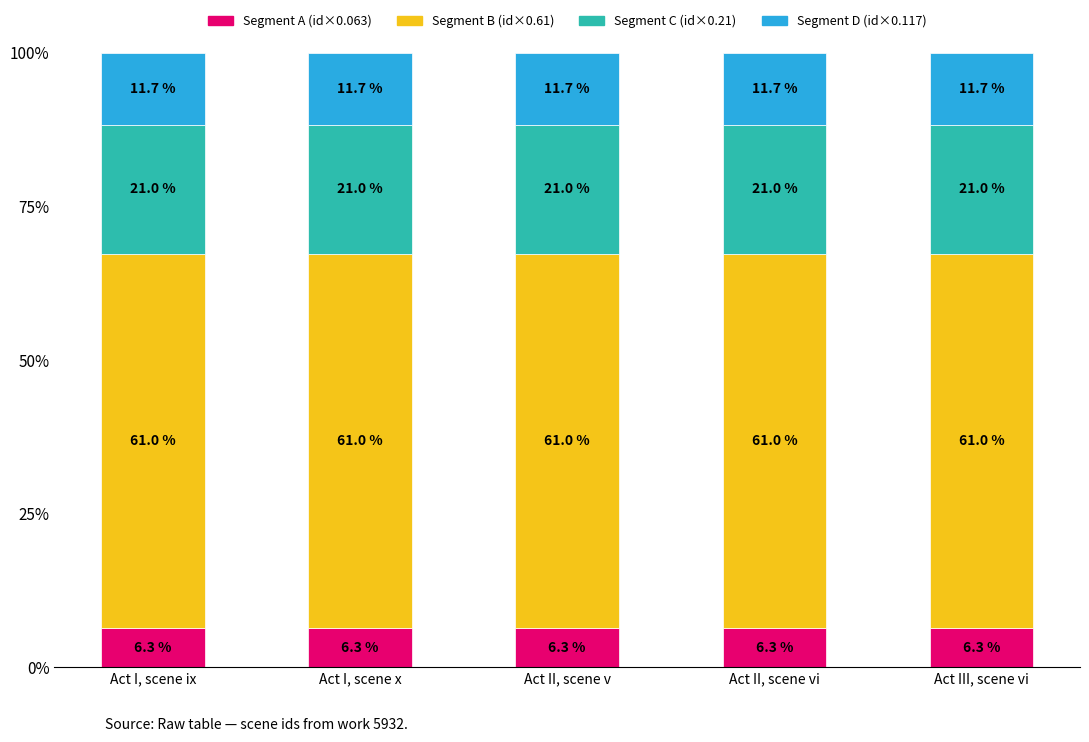

What is the lowest value of the Segment A (id×0.063) series?

6.3